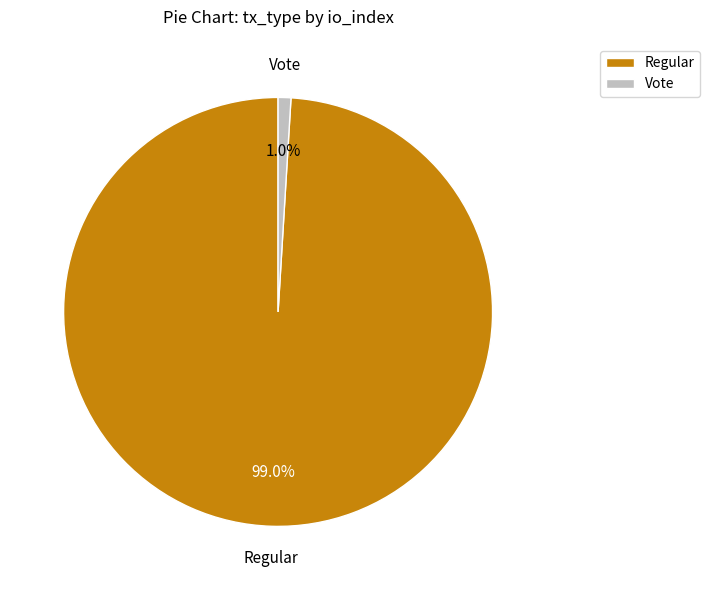

Count the number of slices in the pie.

2